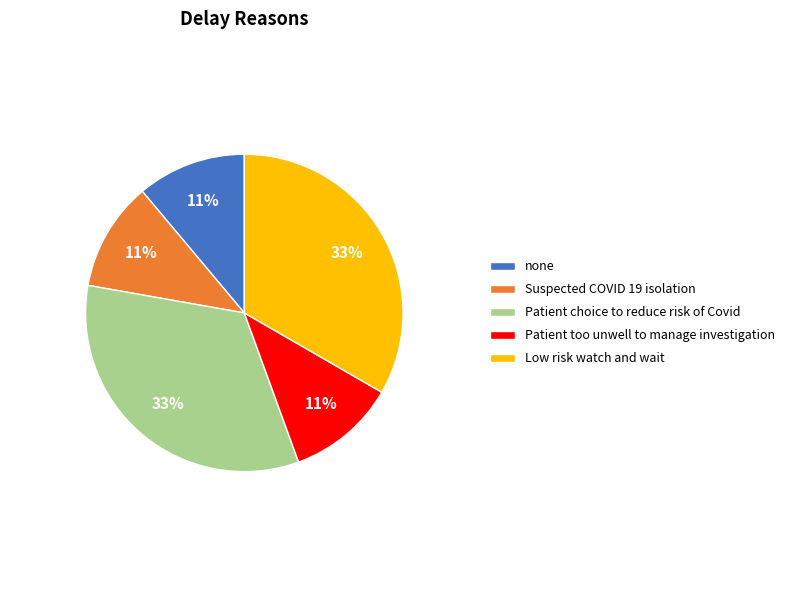

To the nearest percent, what is the difference between the none and Patient choice to reduce risk of Covid slice percentages?

22%